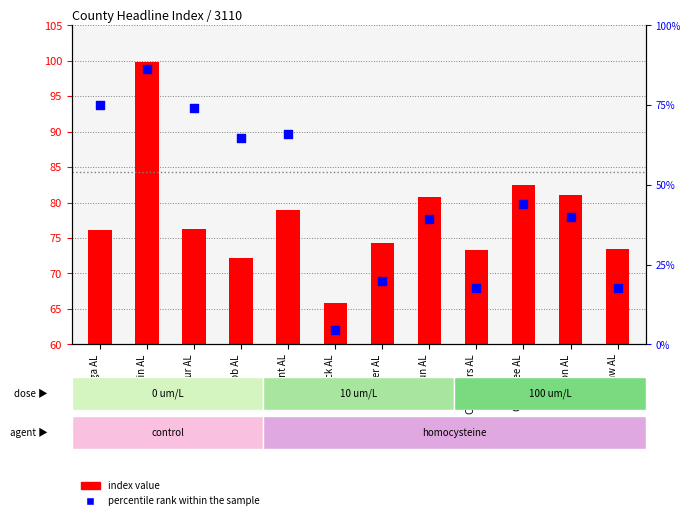

Approximately how many times larger is the value at Baldwin AL compared to Cherokee AL?

2.0